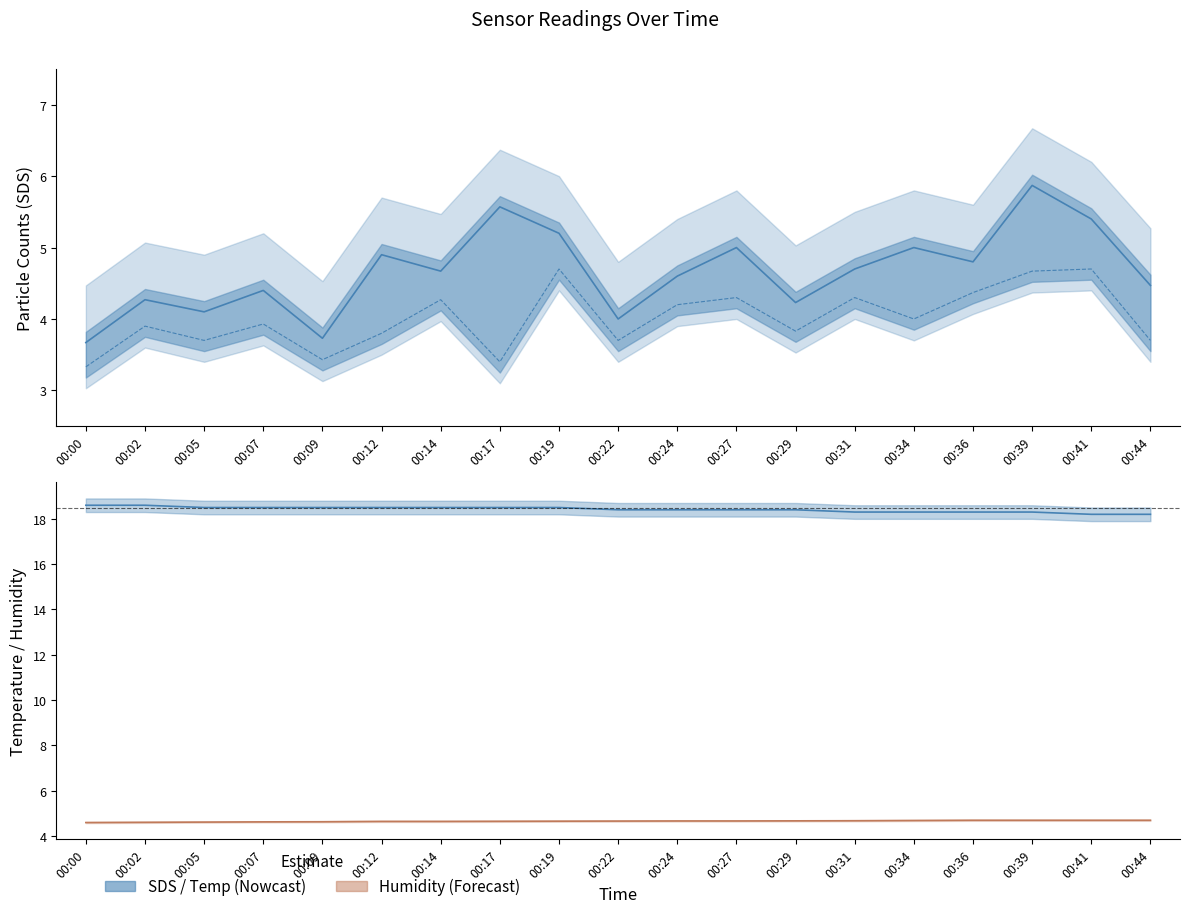

What is the total value across all series at 00:44?

31.1